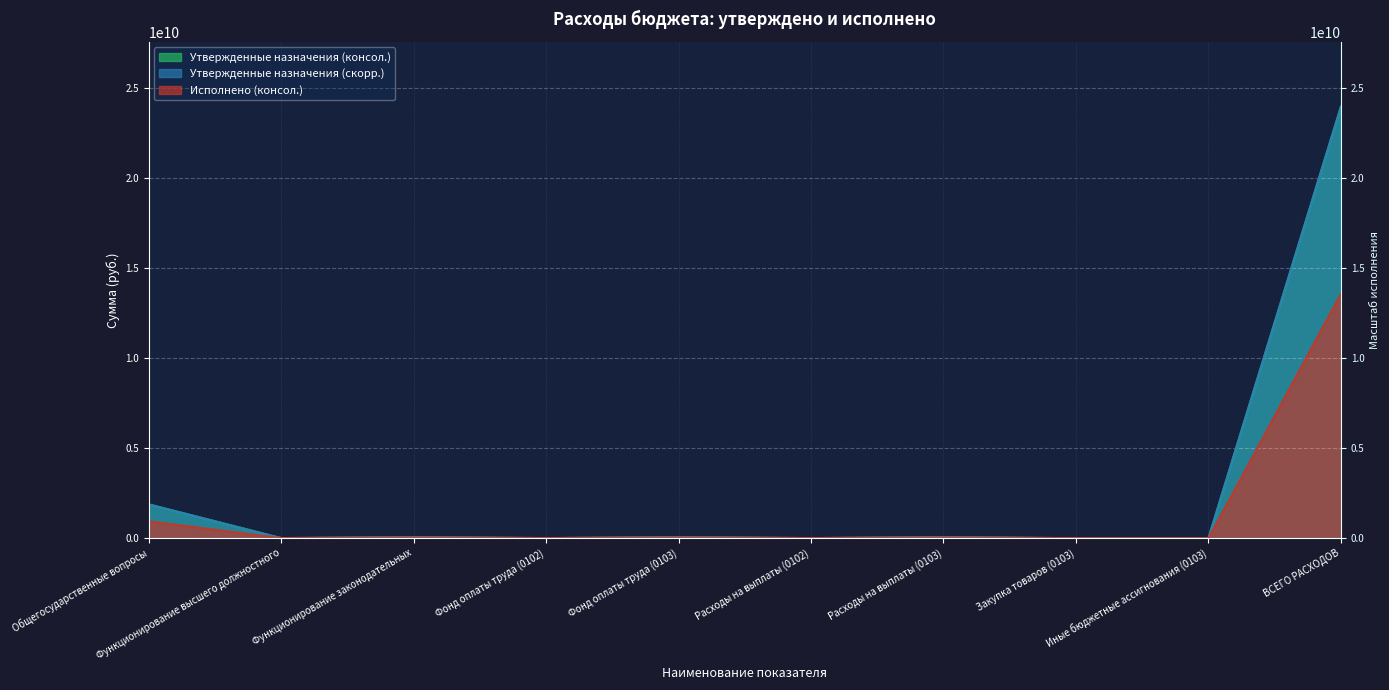

Rank the categories by Утвержденные назначения (консол.) value from highest to lowest.

ВСЕГО РАСХОДОВ, Общегосударственные вопросы, Функционирование законодательных, Расходы на выплаты (0103), Фонд оплаты труда (0103), Функционирование высшего должностного, Фонд оплаты труда (0102), Расходы на выплаты (0102), Иные бюджетные ассигнования (0103), Закупка товаров (0103)